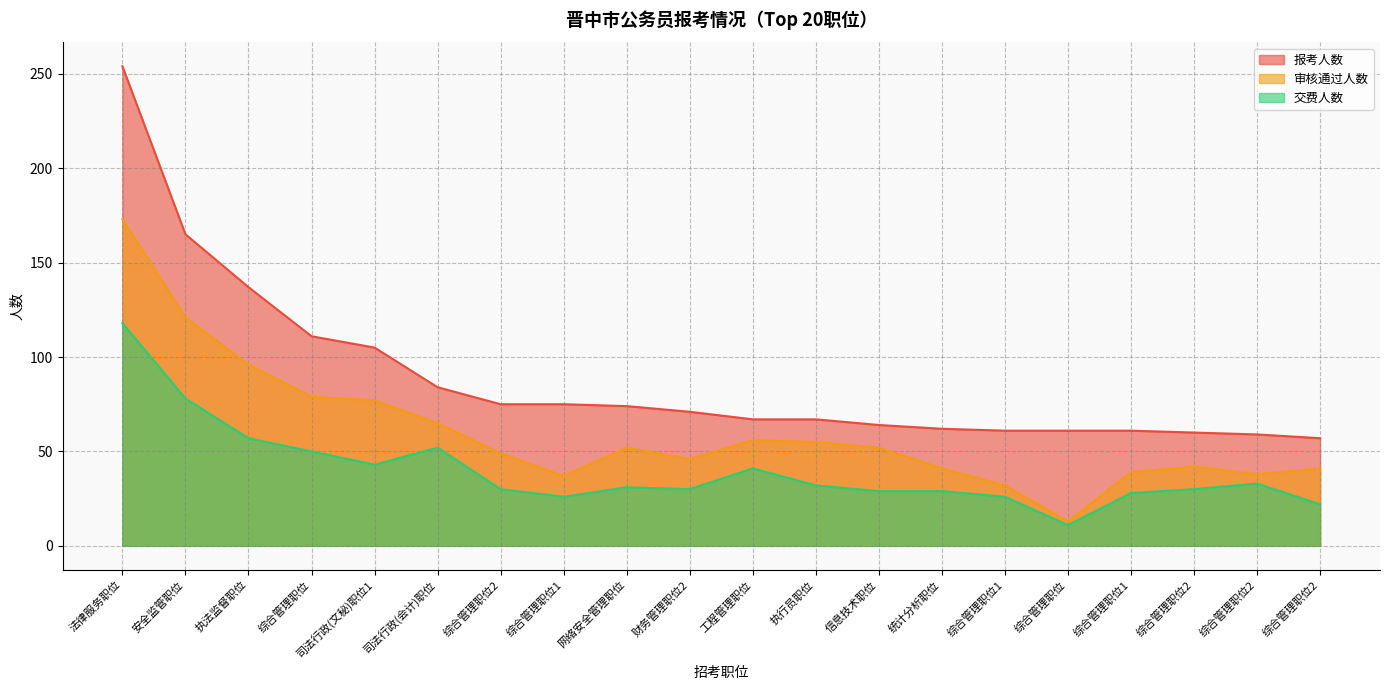

How many lines are shown in the chart?

3